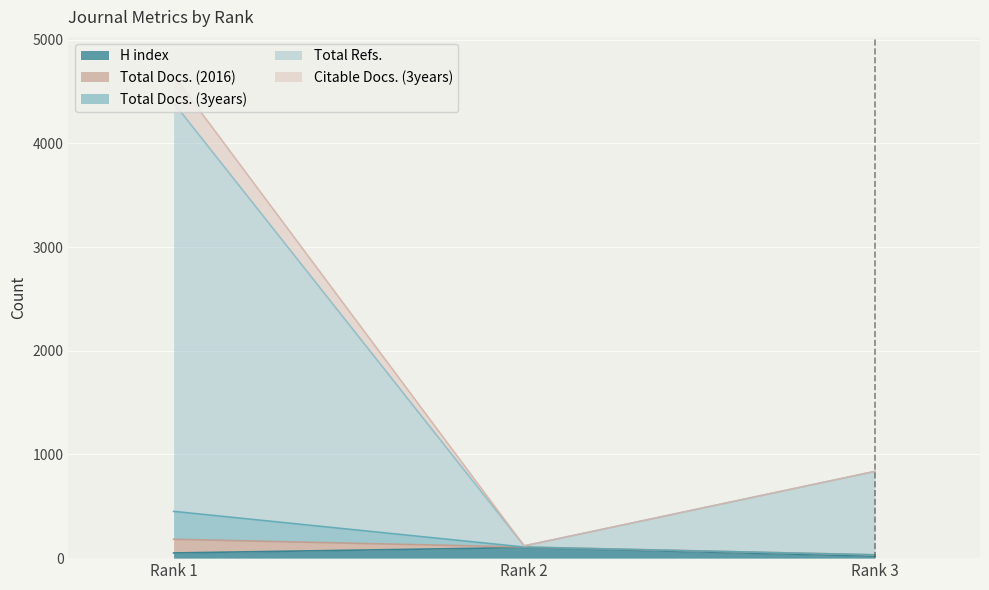

What is the maximum value for H index?

102